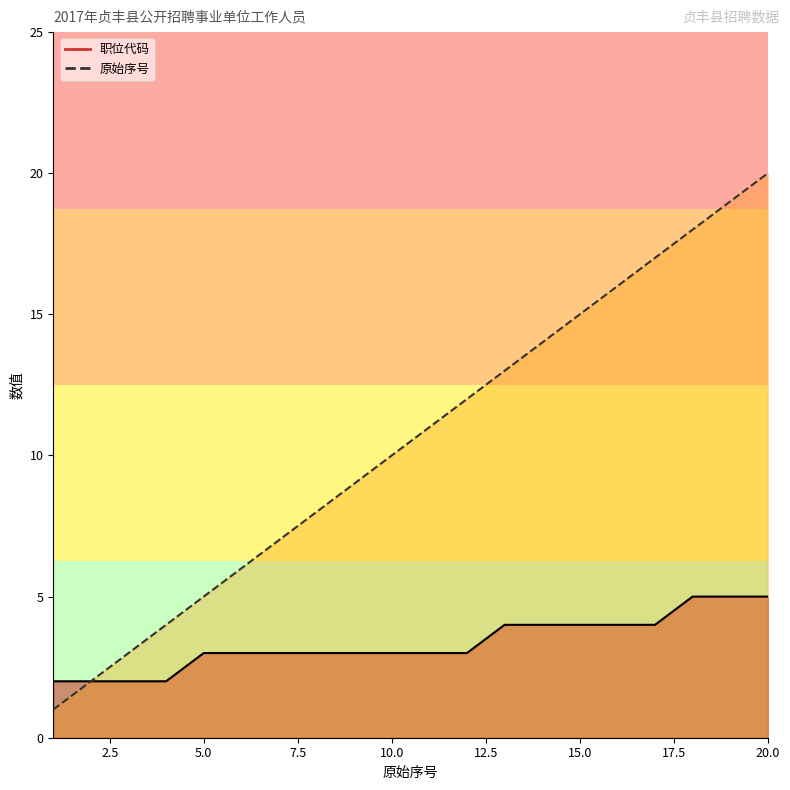

What is the minimum value shown in the chart?

1